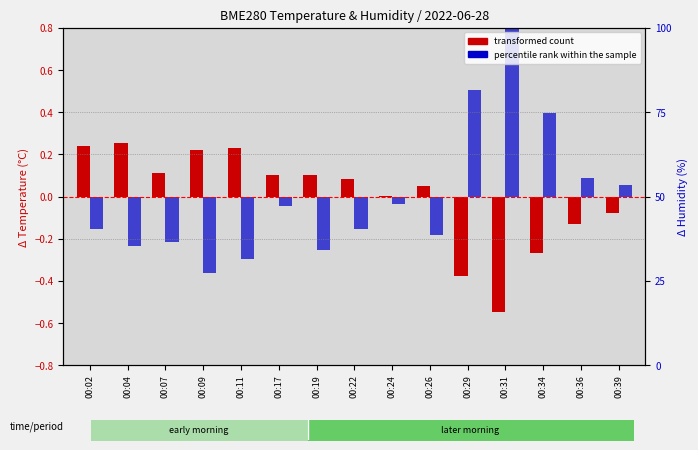

Which has a higher value, 00:29 or 00:31?

00:29